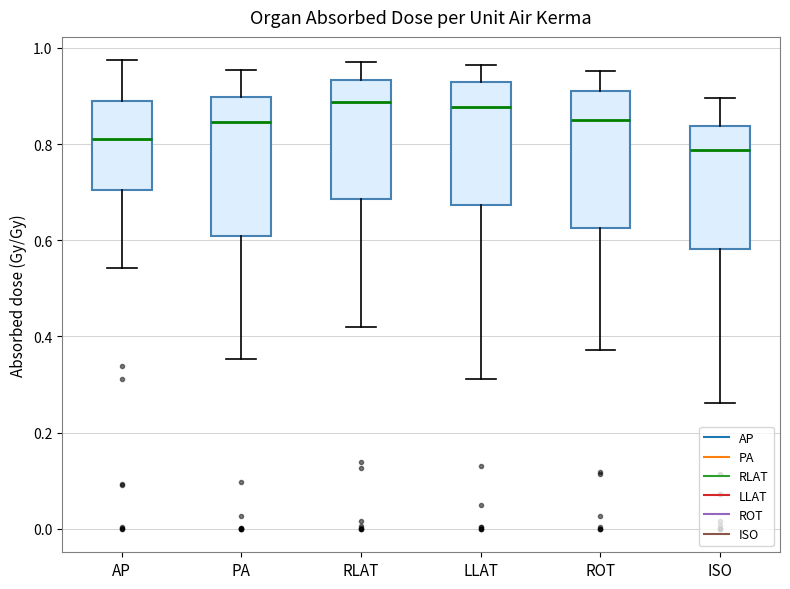

Reading left to right, read every box against the y-axis: the position of its median line, the range the box covers, and the ends of its whiskers. The values are not printed on the chart, so give them approximately, as read against the axis.

AP: median 0.82, box 0.70 to 0.90, whiskers 0.54 to 0.98
PA: median 0.84, box 0.60 to 0.90, whiskers 0.36 to 0.96
RLAT: median 0.88, box 0.68 to 0.94, whiskers 0.42 to 0.98
LLAT: median 0.88, box 0.68 to 0.92, whiskers 0.32 to 0.96
ROT: median 0.84, box 0.62 to 0.92, whiskers 0.38 to 0.96
ISO: median 0.78, box 0.58 to 0.84, whiskers 0.26 to 0.90